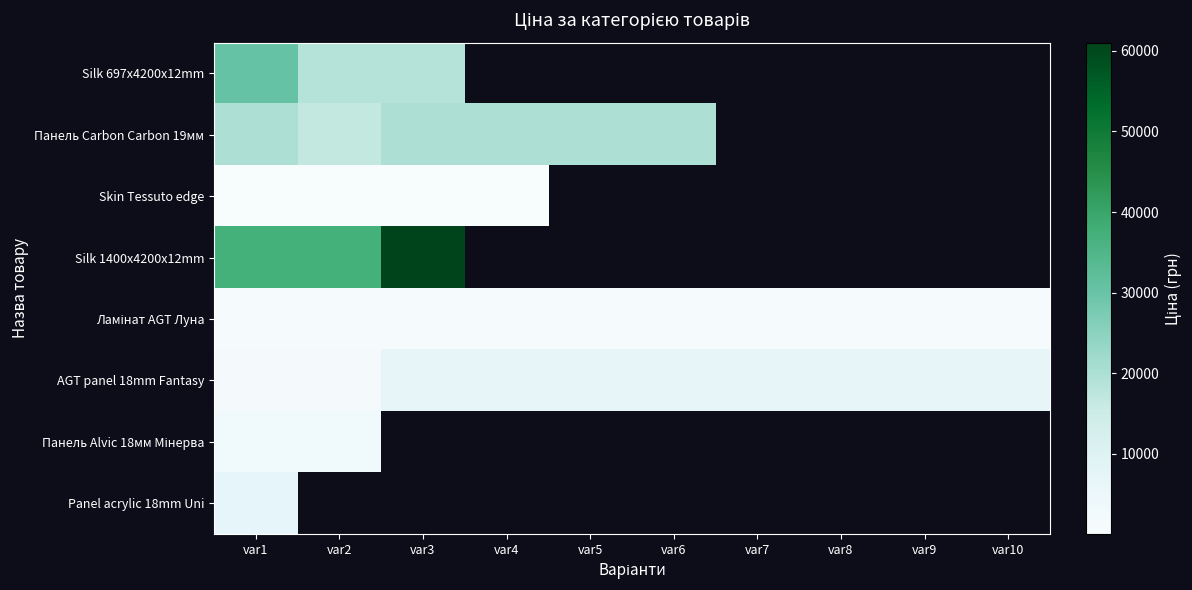

What is the maximum value shown in the chart?

61024.7